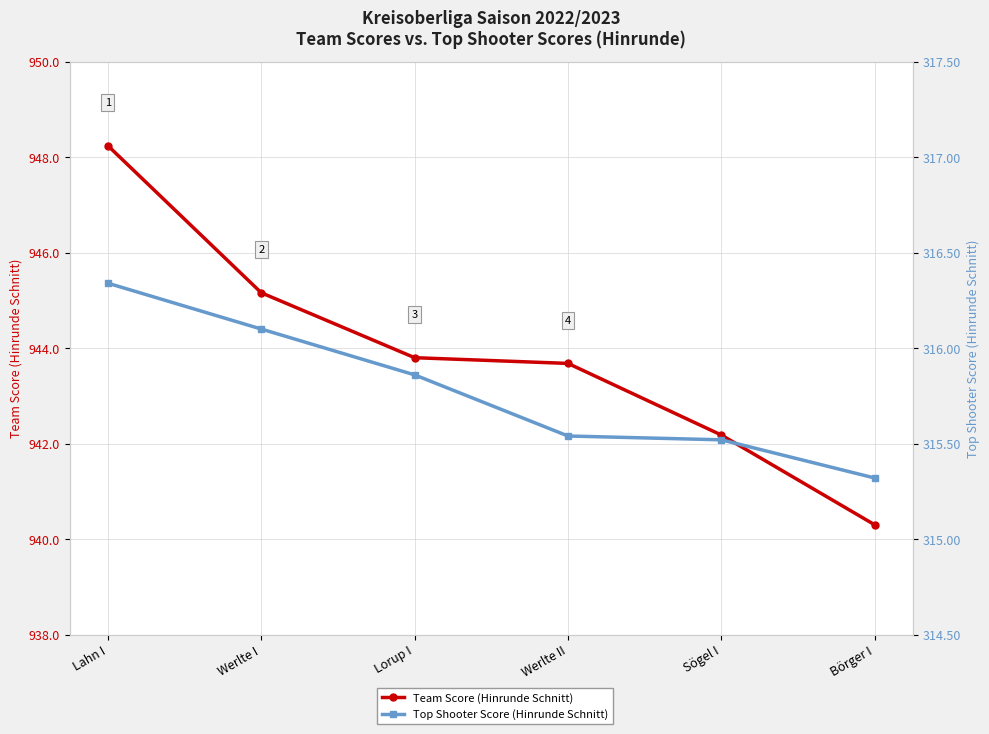

What is the greatest value displayed?

948.2